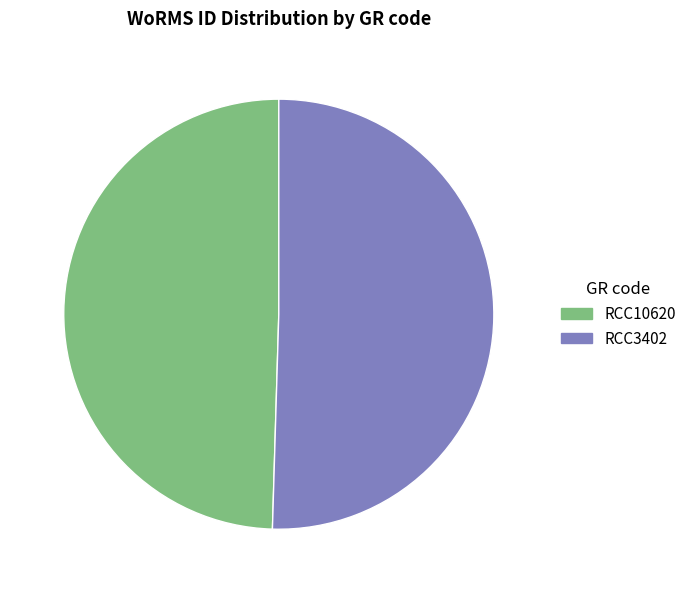

How many segments does this pie chart have?

2